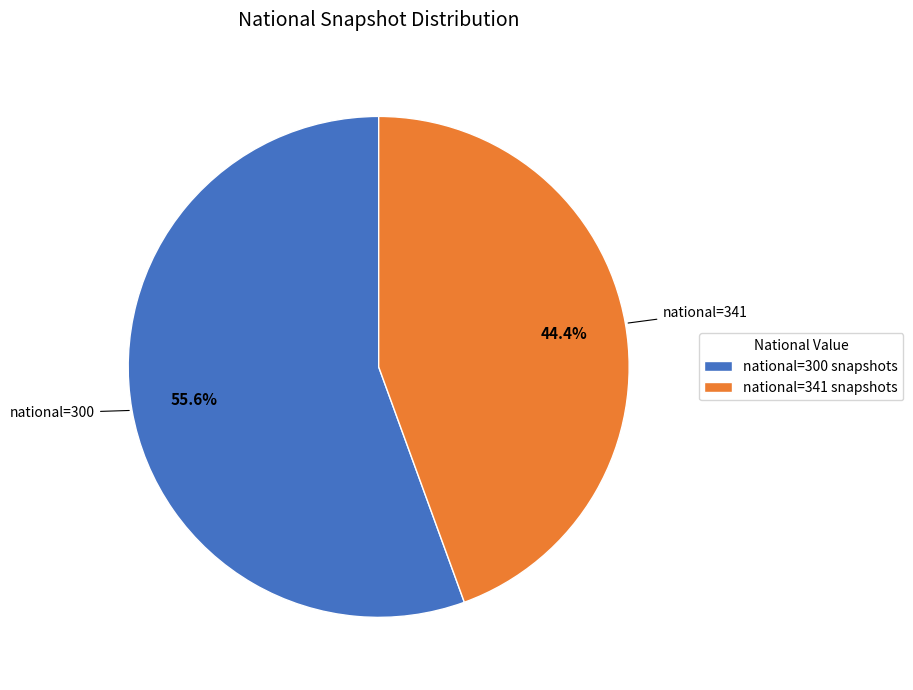

Which category has the smallest portion of the pie?

national=341